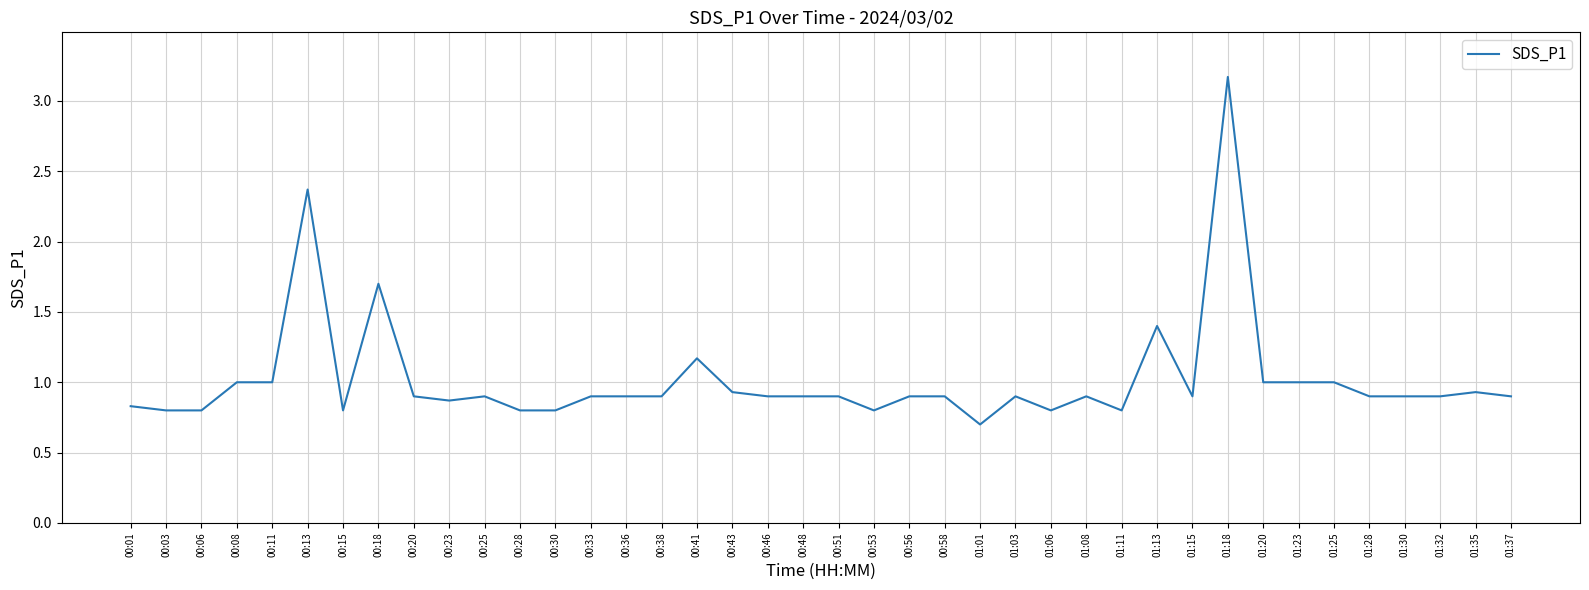

What position from the right is 00:46?

22